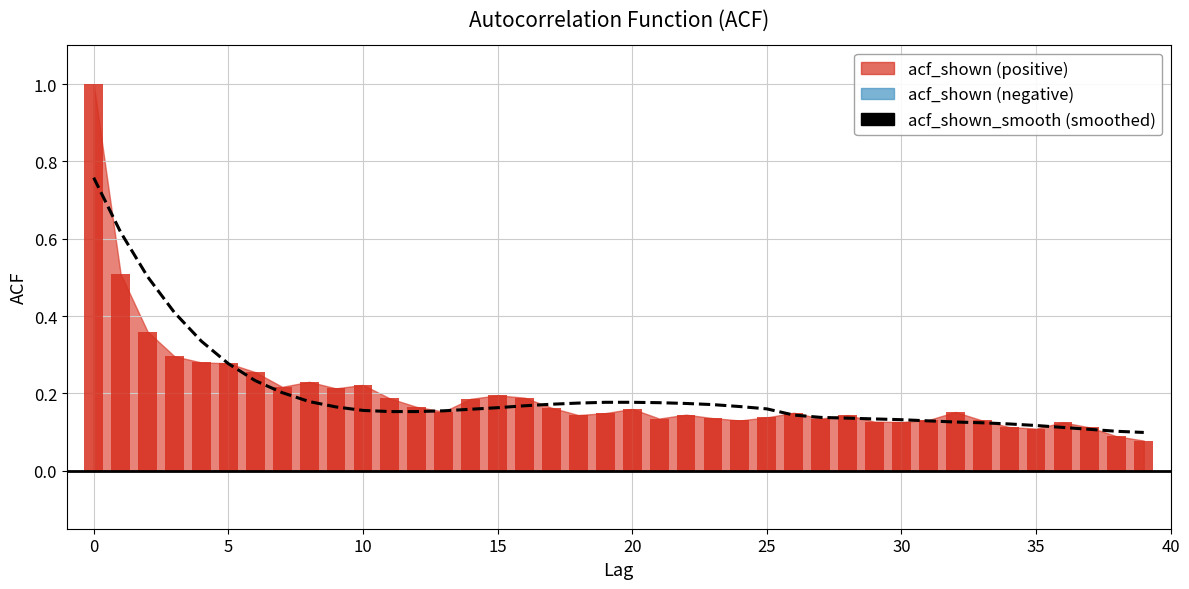

Which has a higher value, 34 or 26?

26